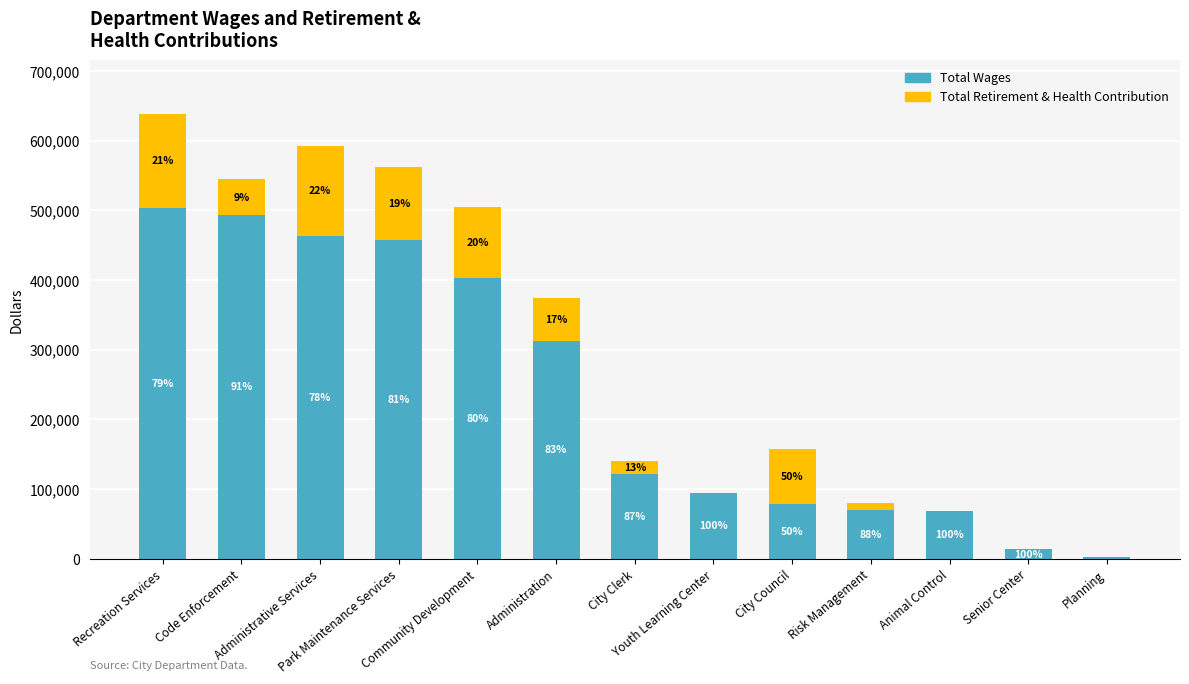

What are all the series names shown in the legend?

Total Wages, Total Retirement & Health Contribution